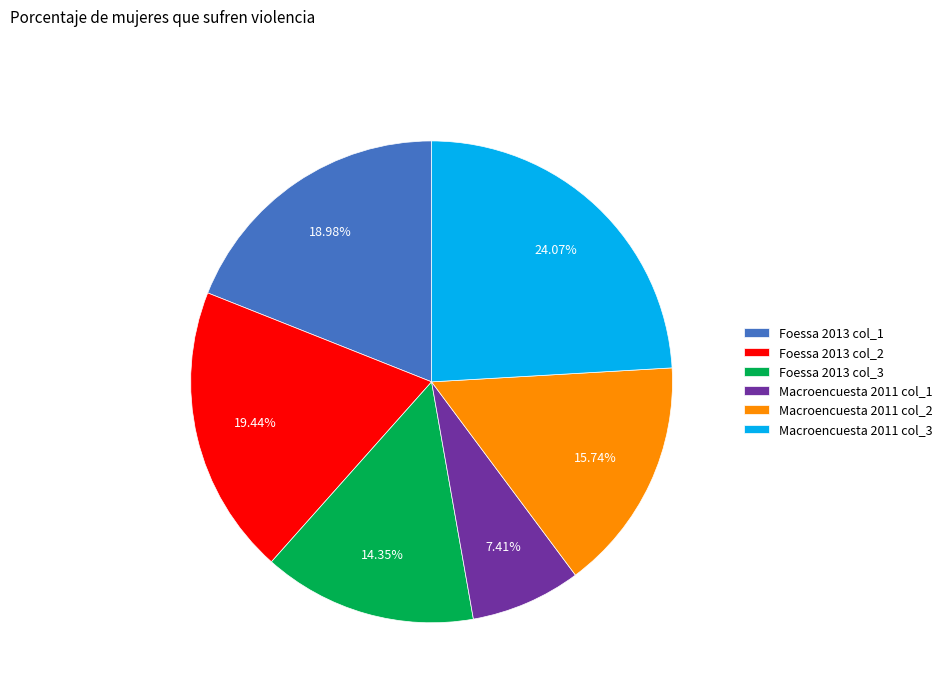

Which has a higher value, Foessa 2013 col_2 or Macroencuesta 2011 col_2?

Foessa 2013 col_2